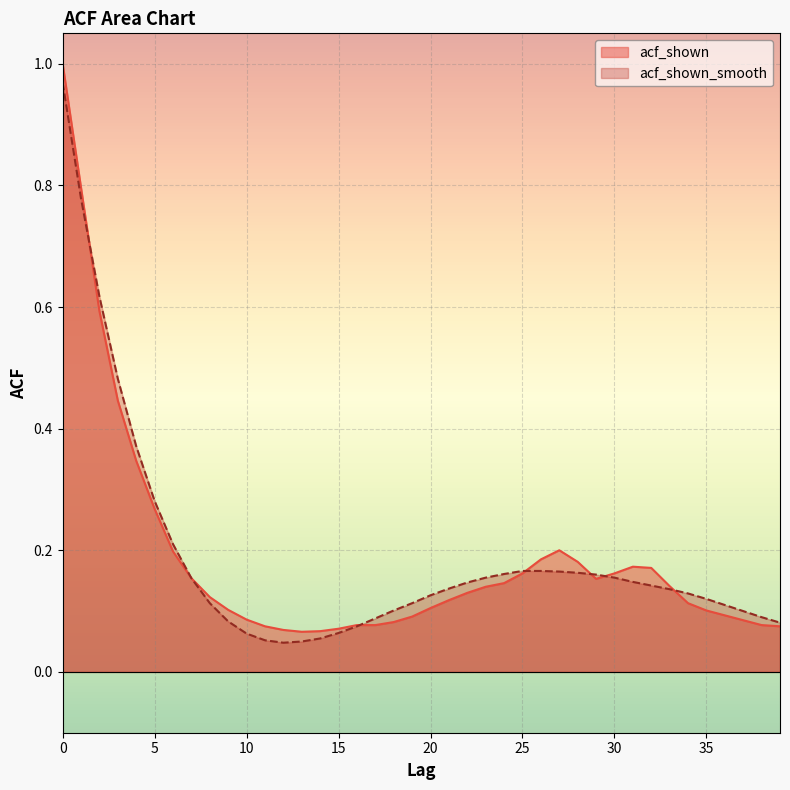

What is the total value across all series at 13?

0.1